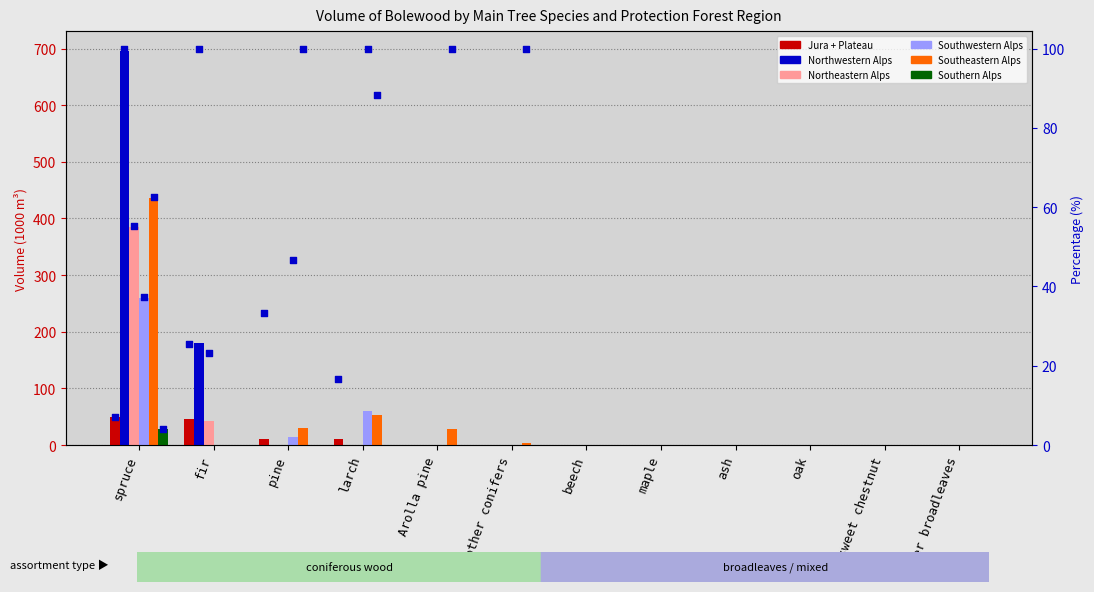

Which series has the largest total across all categories?

Northwestern Alps